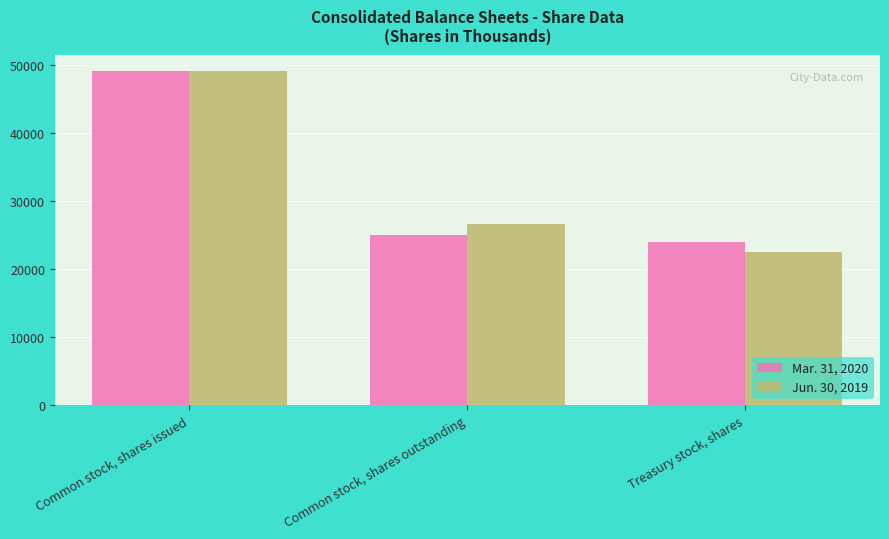

Which series has the largest range (max minus min)?

Jun. 30, 2019